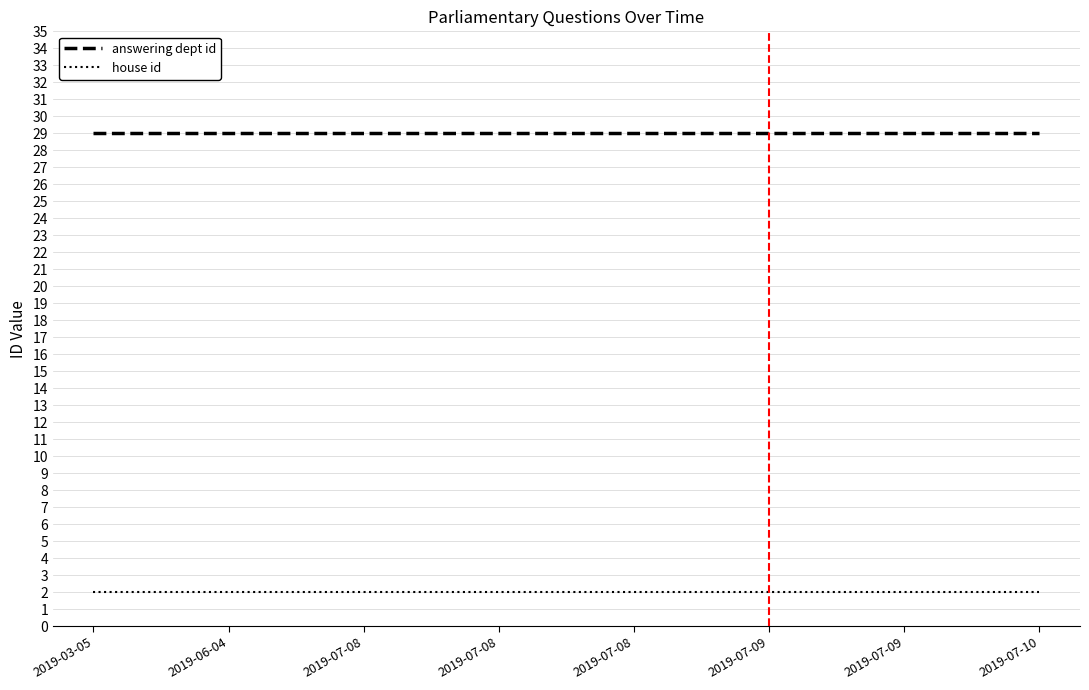

What is the total value across all series at 2019-07-09?

31